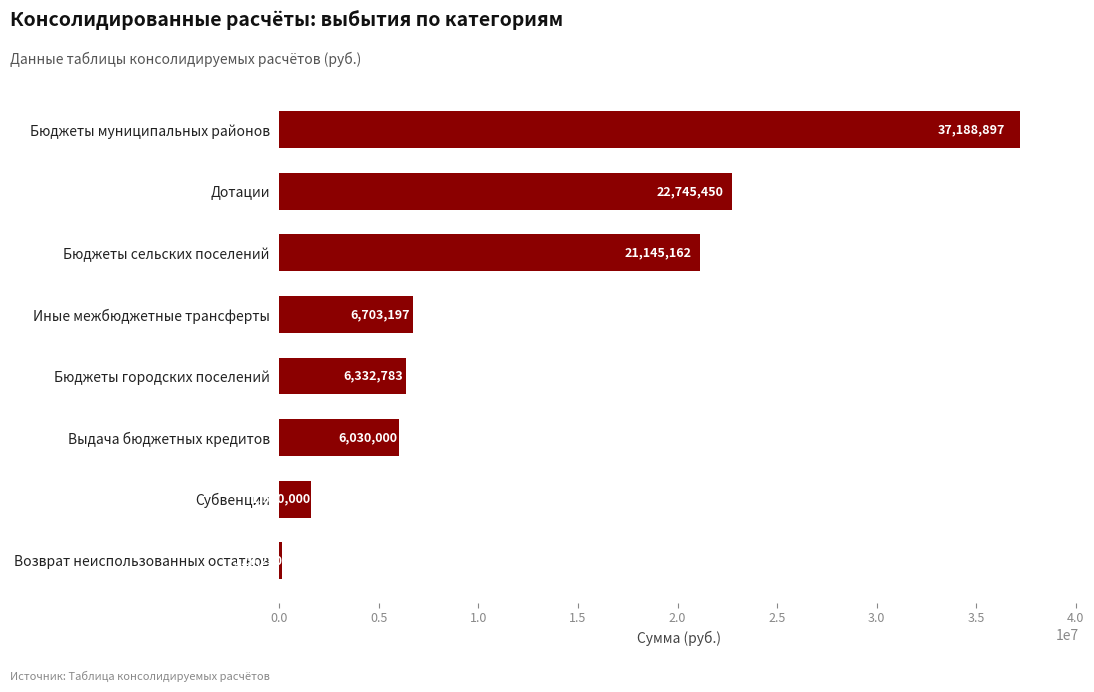

At which label is the value closest to 18654573?

Бюджеты сельских поселений